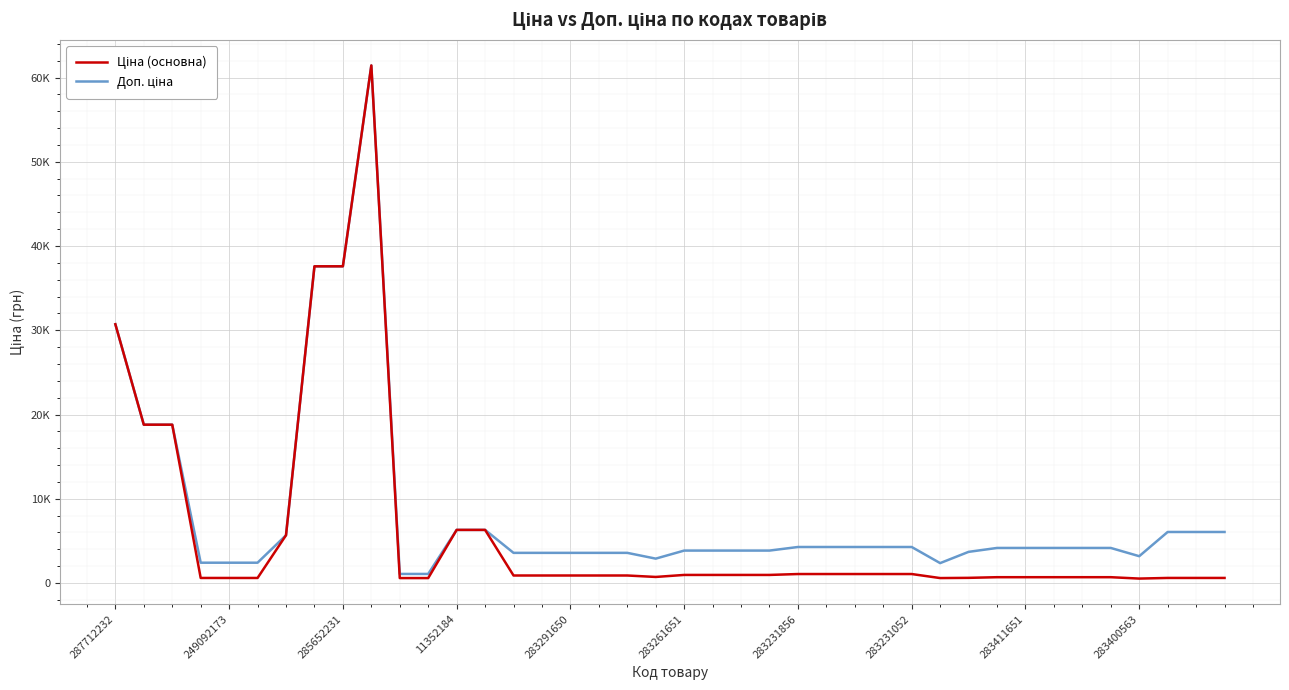

True or false: Ціна (основна) and Доп. ціна cross at least once.

False